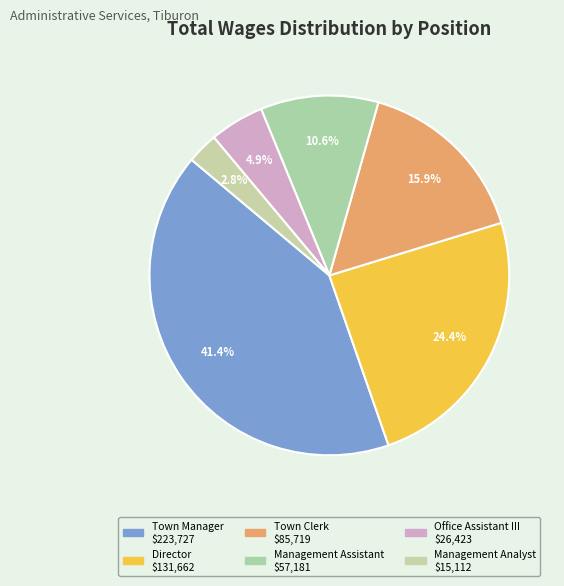

Which category has the smallest portion of the pie?

Management Analyst